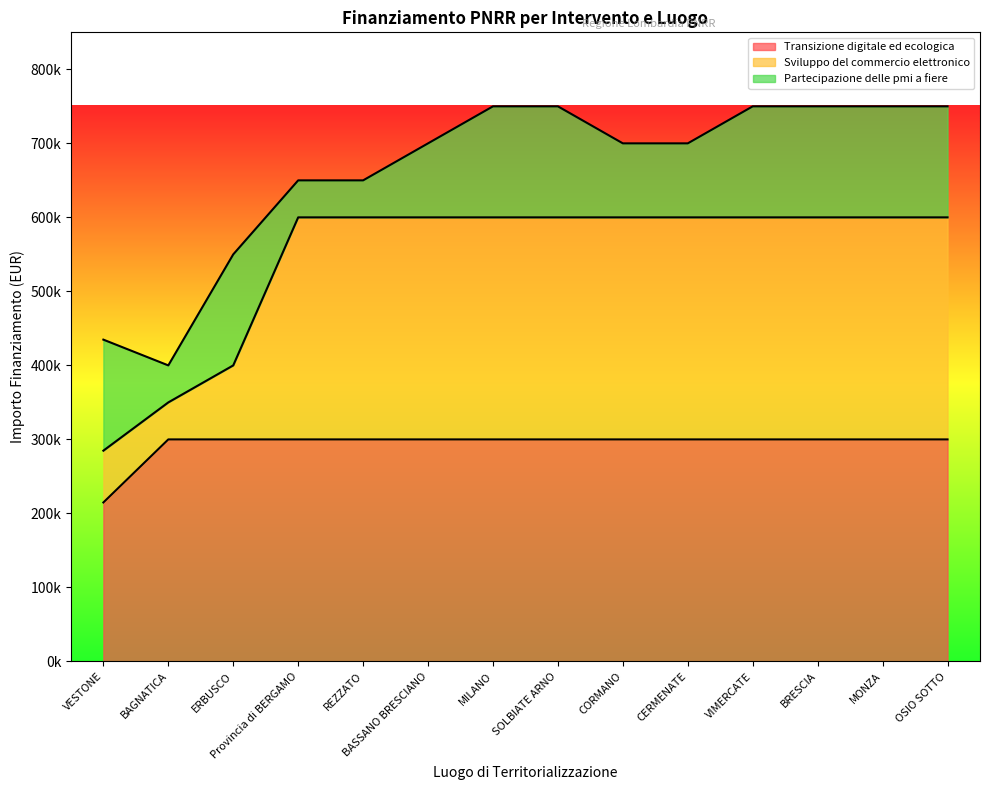

At which label is Sviluppo del commercio elettronico closest to 442400?

ERBUSCO